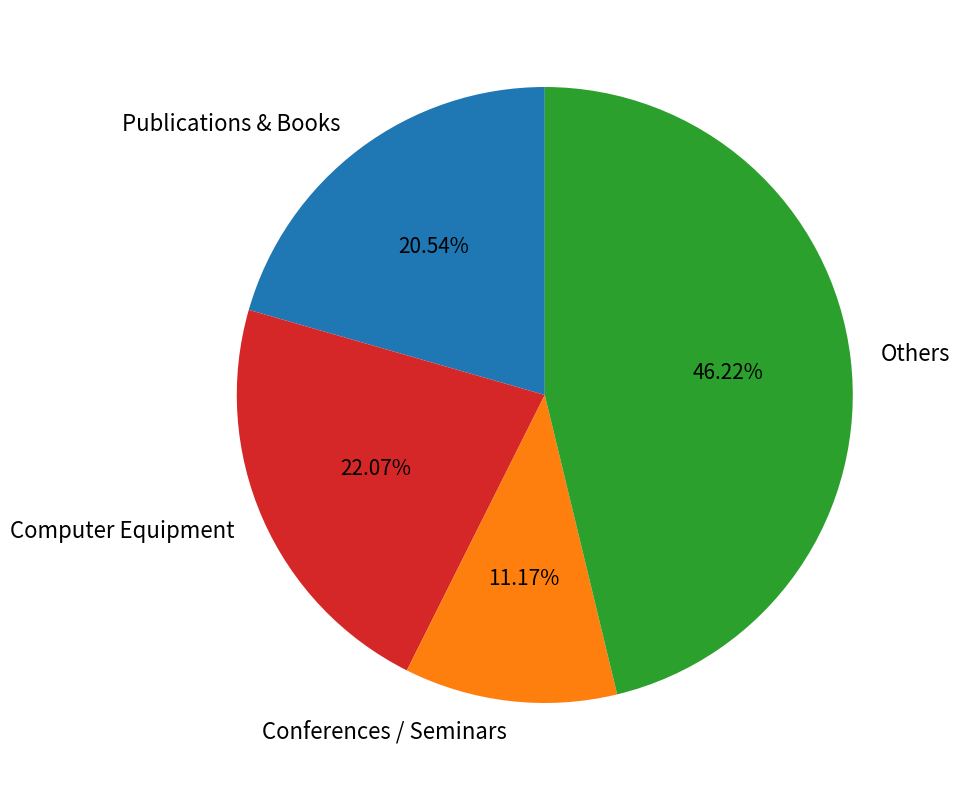

Count the number of slices in the pie.

4